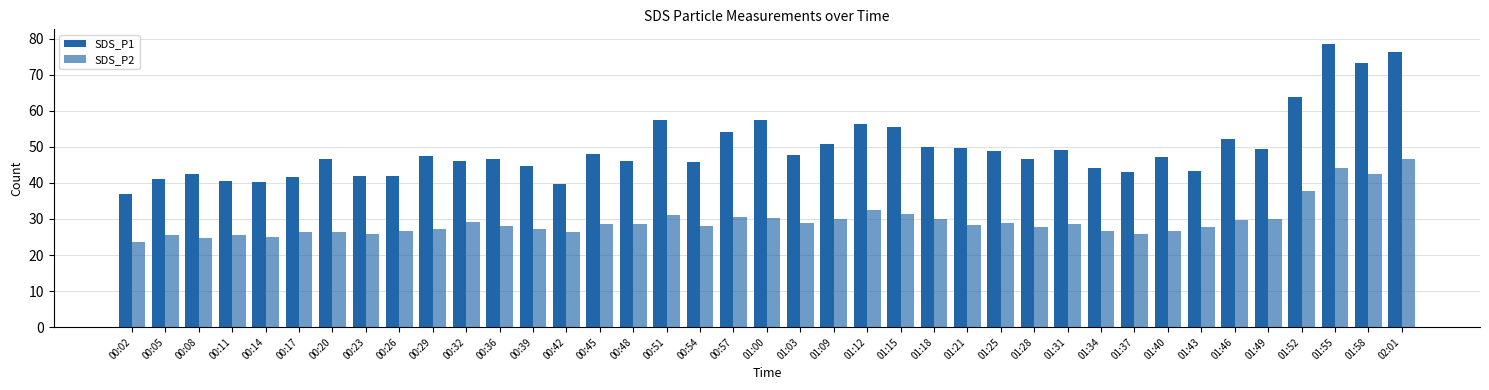

How many categories are shown in the chart?

39